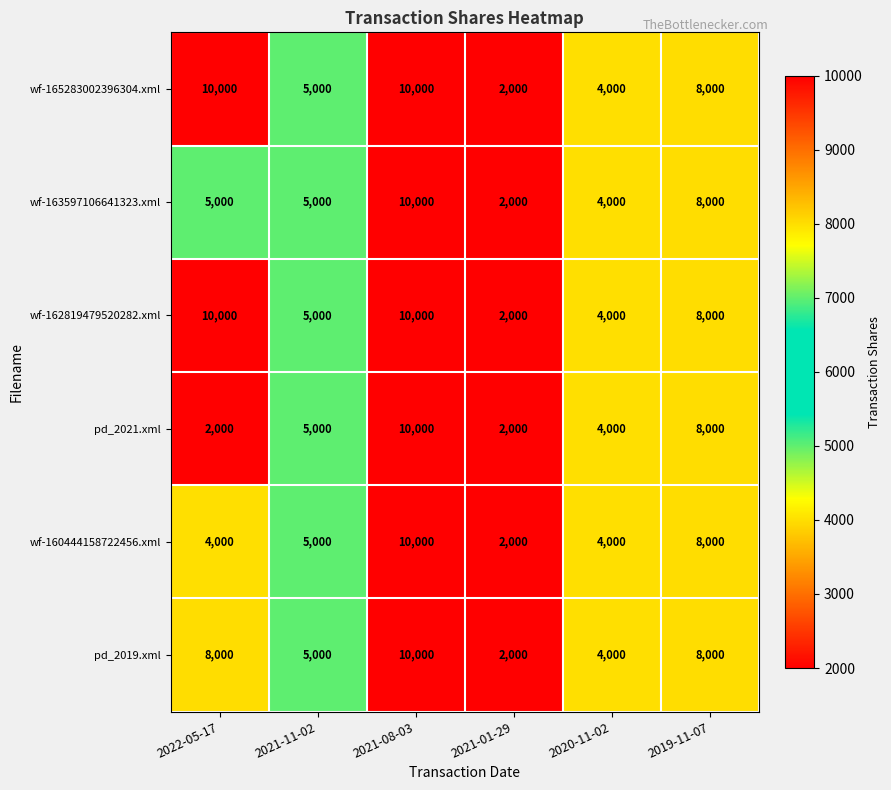

At how many categories does at least one series exceed 2485?

5